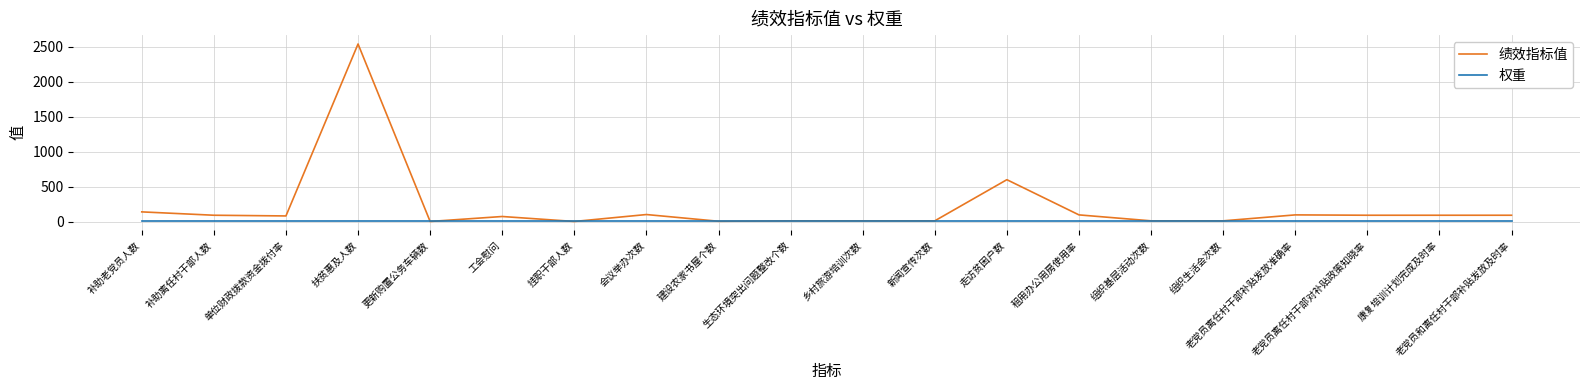

What is the greatest value displayed?

2537